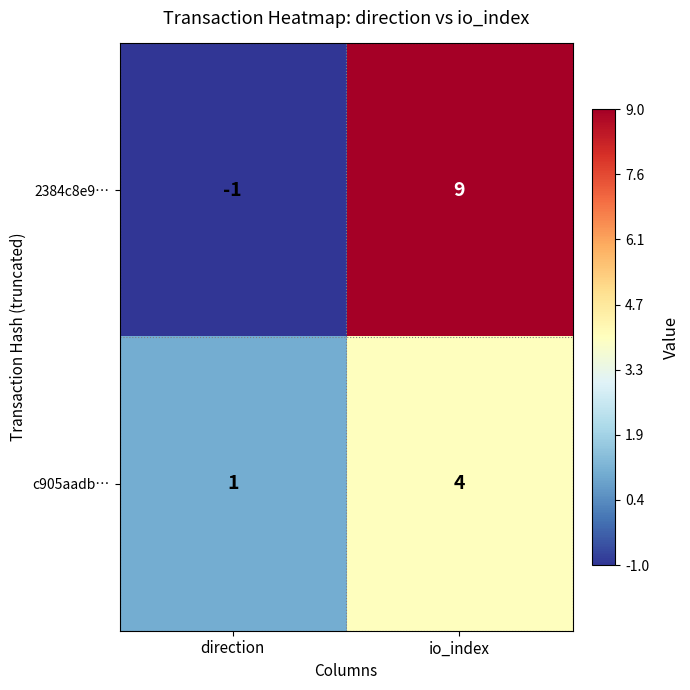

Which series has the widest spread of values?

2384c8e9…